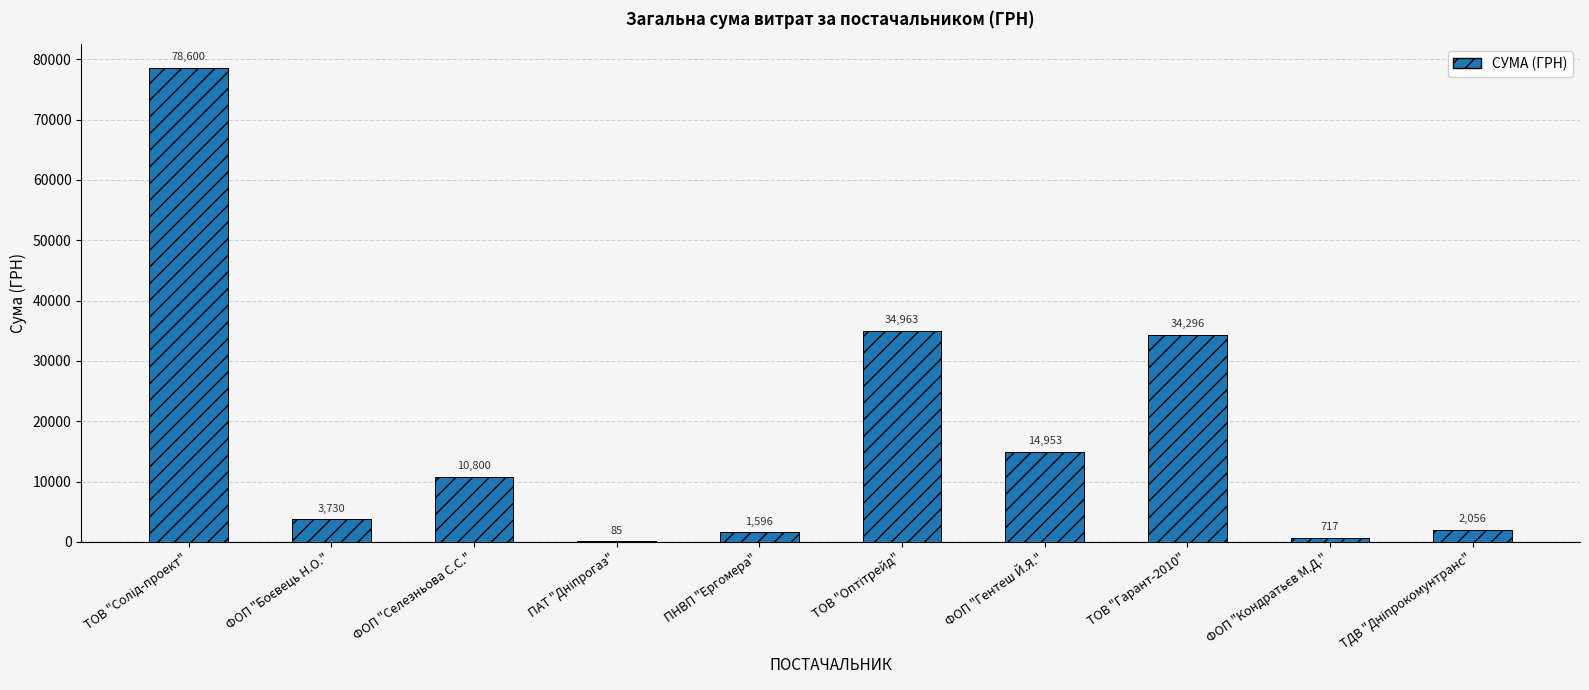

The value at ПАТ "Дніпрогаз" is 85.0. True or false?

True